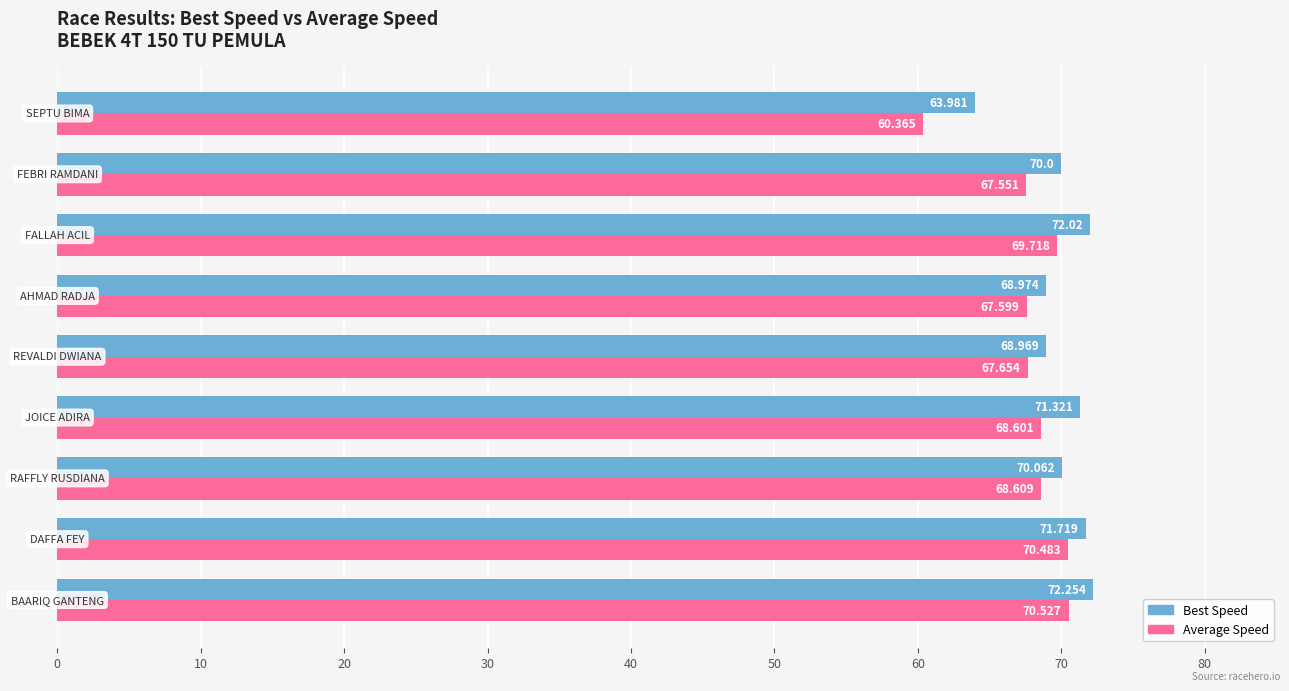

Rank the series by their maximum value, from highest to lowest.

Best Speed, Average Speed